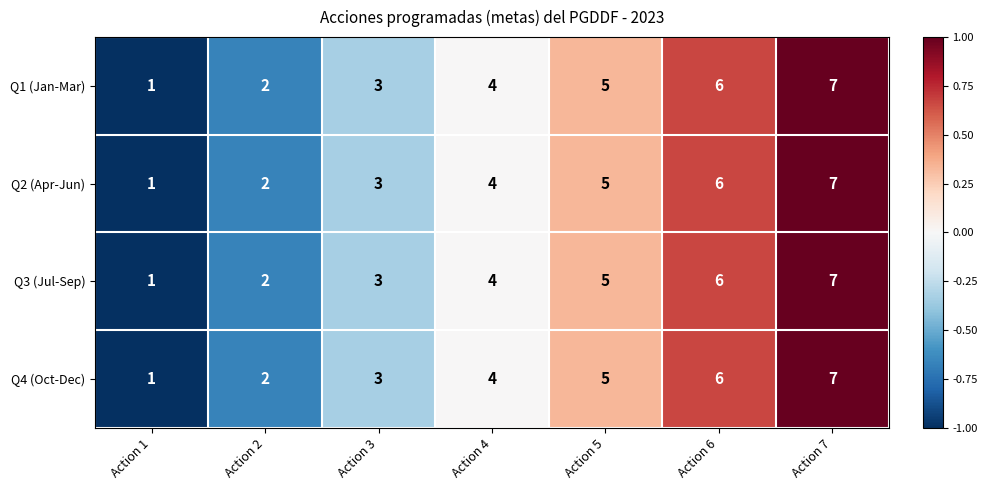

How many data points in Q2 (Apr-Jun) are less than 4?

3